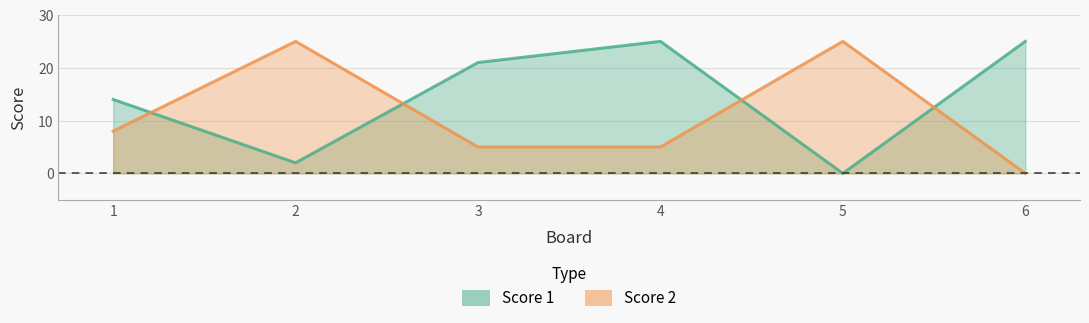

What are all the series names shown in the legend?

Score 1, Score 2